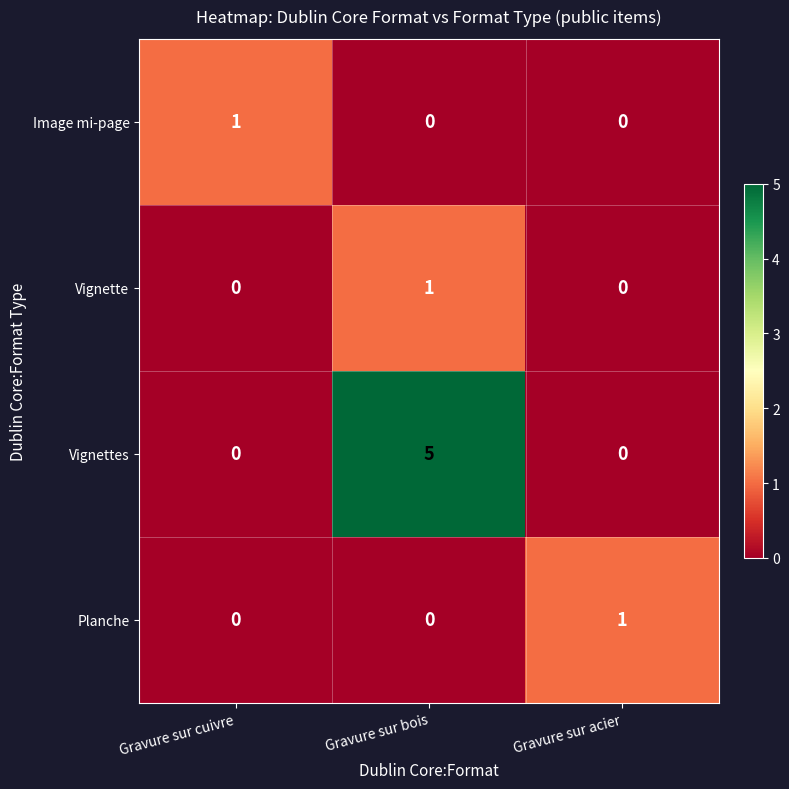

Which series has the largest range (max minus min)?

Vignettes